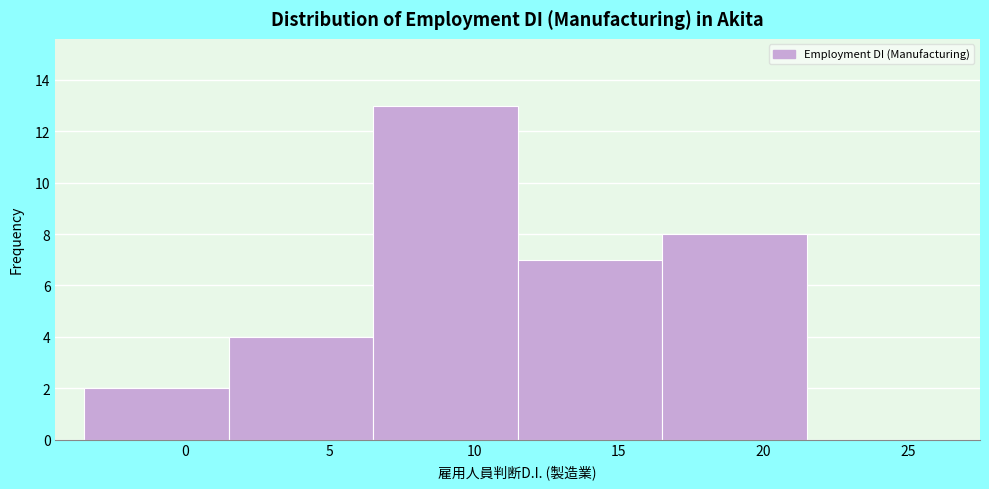

How tall is the bar that spans 6.5 to 11.5 on the x-axis? The values are not printed on the chart, so give them approximately, as read against the axis.

13